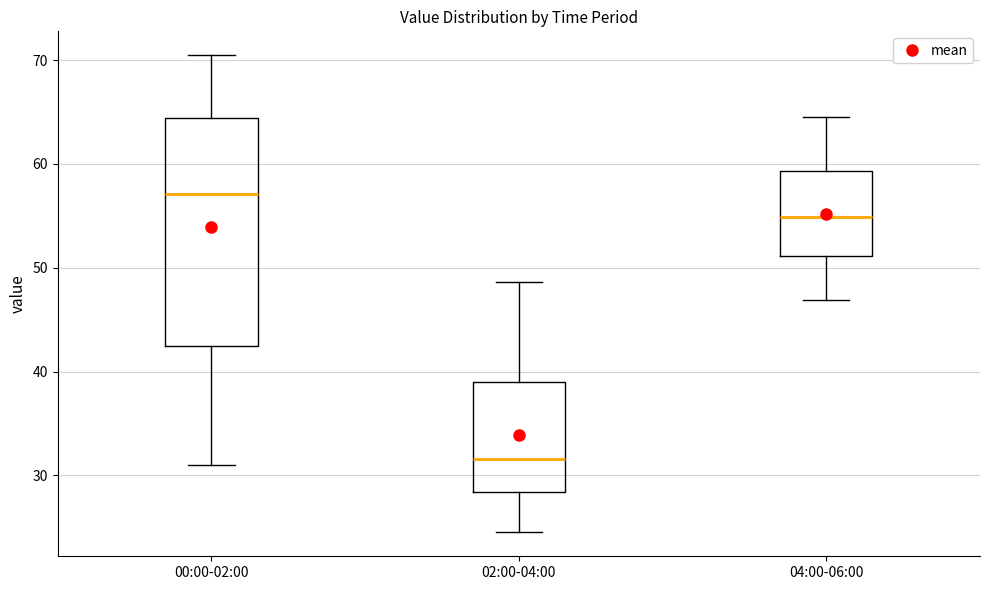

Reading left to right, read every box against the y-axis: the position of its median line, the range the box covers, and the ends of its whiskers. The values are not printed on the chart, so give them approximately, as read against the axis.

00:00-02:00: median 57, box 42 to 64, whiskers 31 to 70
02:00-04:00: median 32, box 28 to 39, whiskers 25 to 49
04:00-06:00: median 55, box 51 to 59, whiskers 47 to 64